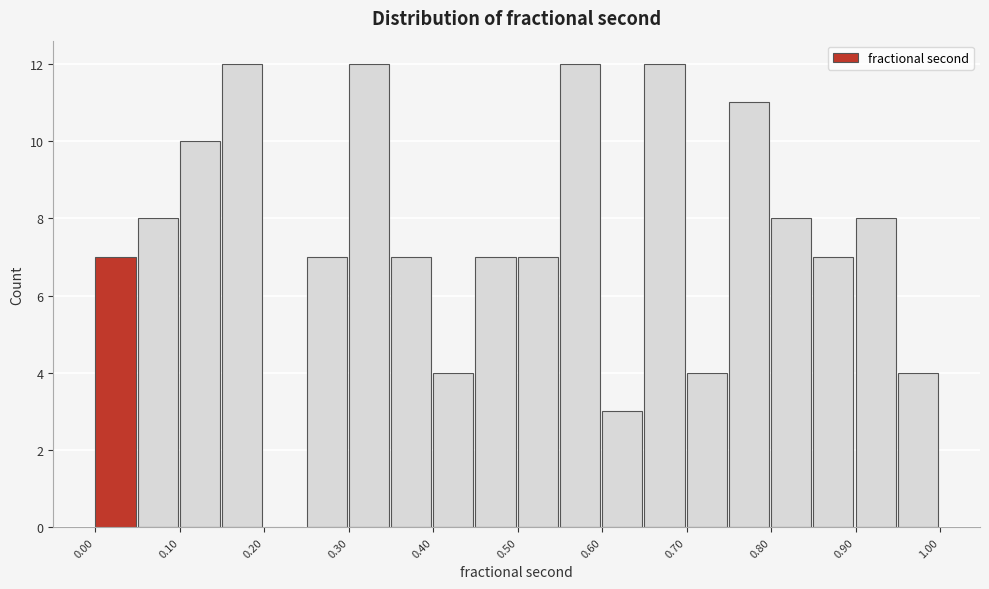

Reading left to right, transcribe this chart: for each bar, give the range it covers on the x-axis and its height. The values are not printed on the chart, so give them approximately, as read against the axis.

0.00 to 0.05: 7
0.05 to 0.10: 8
0.10 to 0.15: 10
0.15 to 0.20: 12
0.20 to 0.25: 0
0.25 to 0.30: 7
0.30 to 0.35: 12
0.35 to 0.40: 7
0.40 to 0.45: 4
0.45 to 0.50: 7
0.50 to 0.55: 7
0.55 to 0.60: 12
0.60 to 0.65: 3
0.65 to 0.70: 12
0.70 to 0.75: 4
0.75 to 0.80: 11
0.80 to 0.85: 8
0.85 to 0.90: 7
0.90 to 0.95: 8
0.95 to 1.00: 4